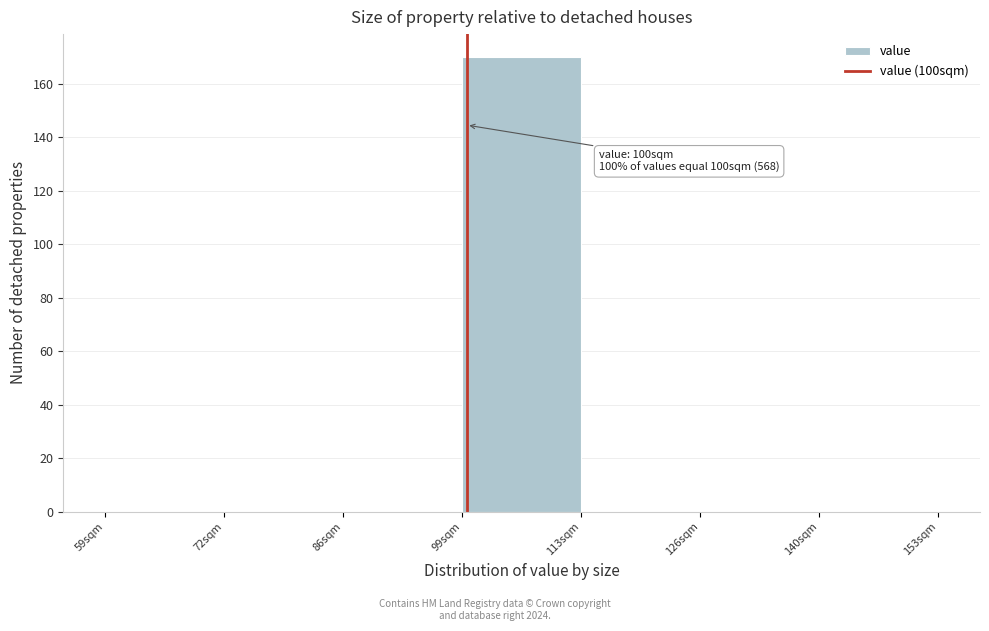

Over which range of the x-axis is the bar tallest?

99.5 to 113.0